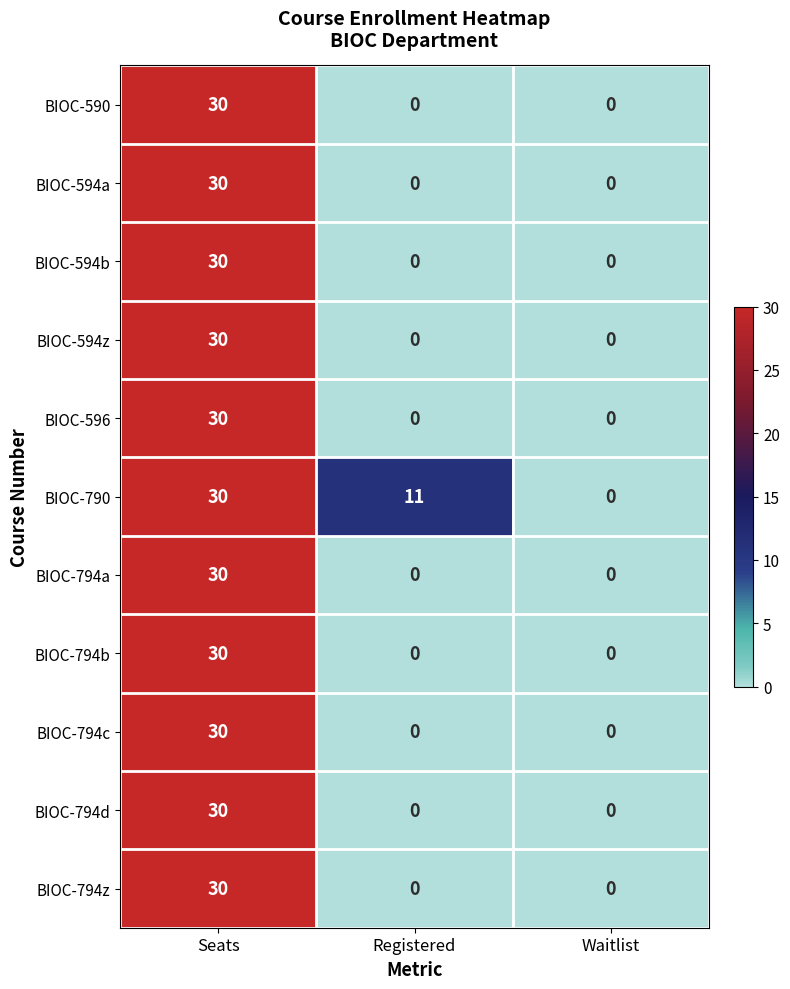

How many distinct data groups are displayed?

11